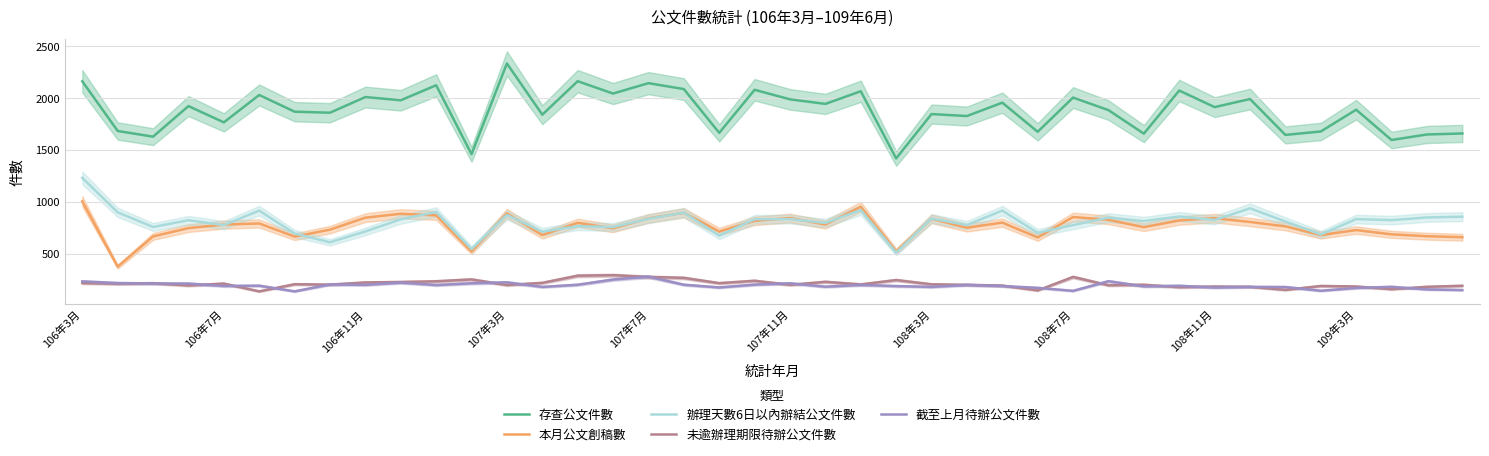

True or false: 本月公文創稿數 has a value of 889 at 107年3月.

True